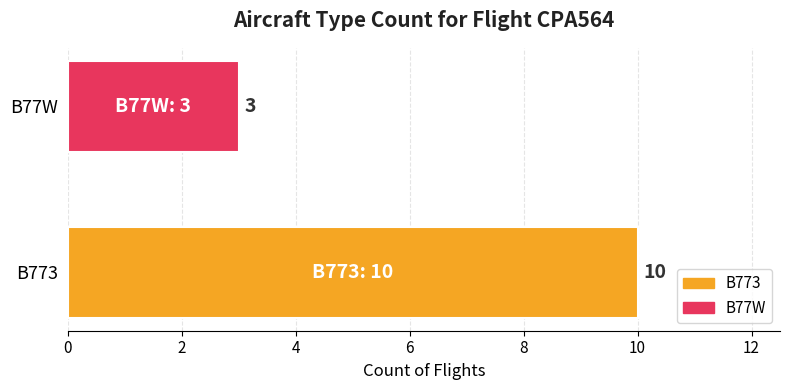

List the labels in order of value, smallest first.

B77W, B773